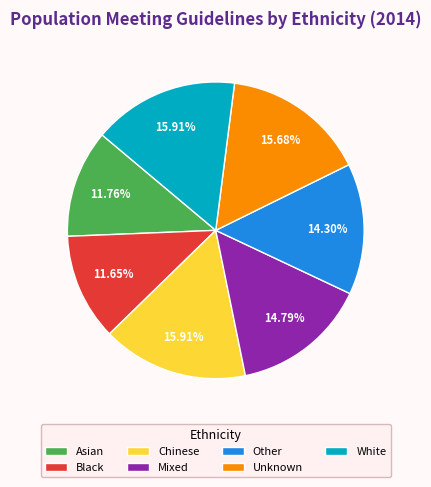

Does Chinese account for over 50% of the chart?

No